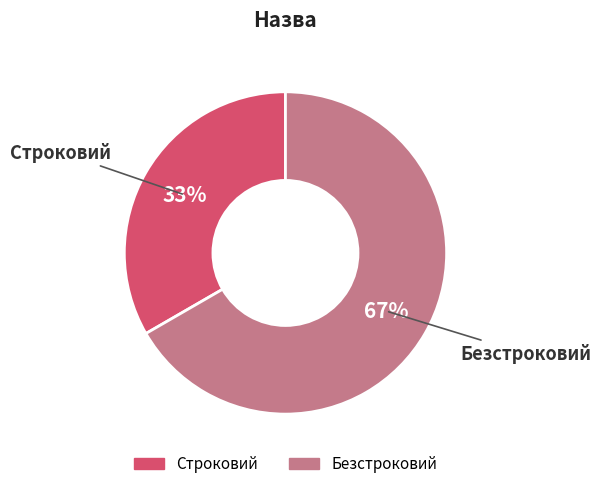

How many slices are in this pie chart?

2